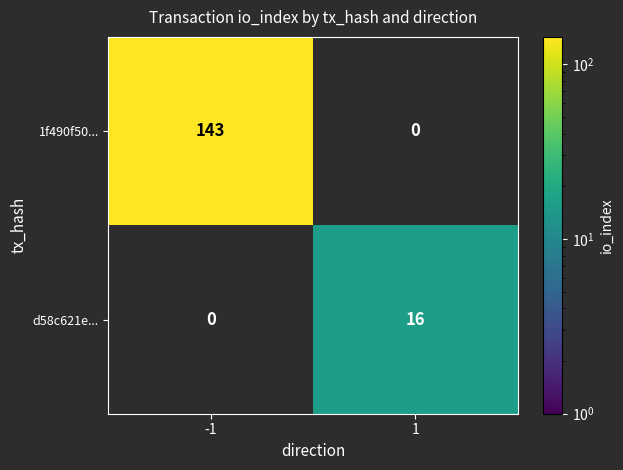

The d58c621e... series shows 16 at 1. True or false?

True